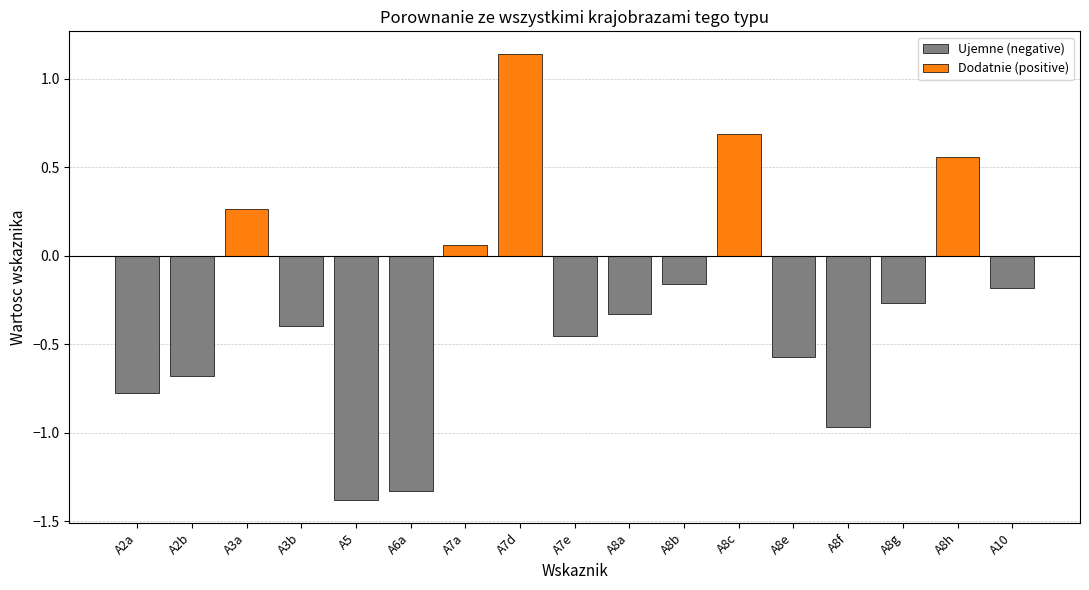

Reading left to right, transcribe all the data shown in this chart.

Ujemne (negative): A2a=-0.8	A2b=-0.7	A3a=0.0	A3b=-0.4	A5=-1.4	A6a=-1.3	A7a=0.0	A7d=0.0	A7e=-0.5	A8a=-0.3	A8b=-0.2	A8c=0.0	A8e=-0.6	A8f=-1.0	A8g=-0.3	A8h=0.0	A10=-0.2
Dodatnie (positive): A2a=0.0	A2b=0.0	A3a=0.3	A3b=0.0	A5=0.0	A6a=0.0	A7a=0.1	A7d=1.1	A7e=0.0	A8a=0.0	A8b=0.0	A8c=0.7	A8e=0.0	A8f=0.0	A8g=0.0	A8h=0.6	A10=0.0